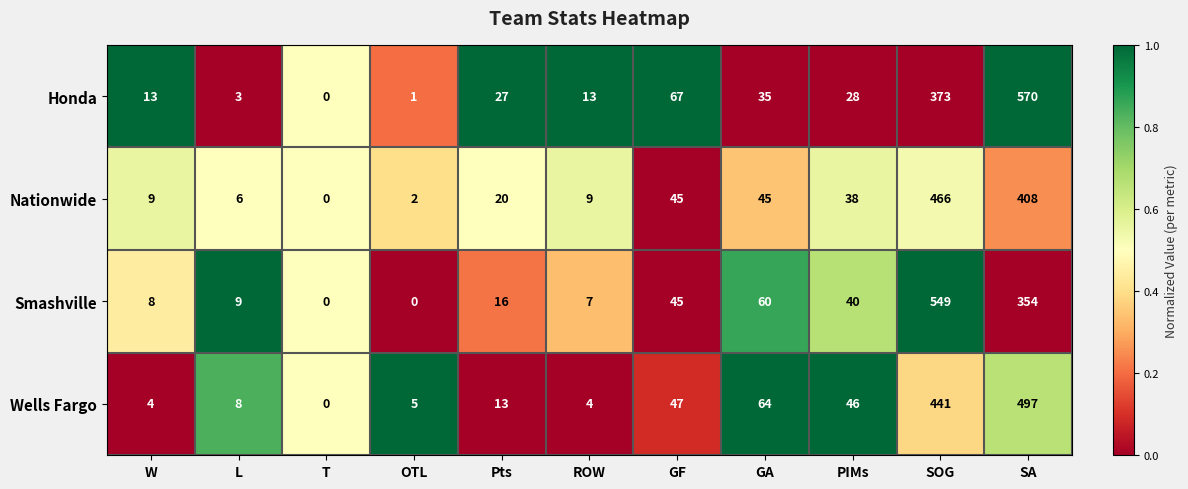

At SOG, list the series in order from largest to smallest.

Smashville, Nationwide, Wells Fargo, Honda